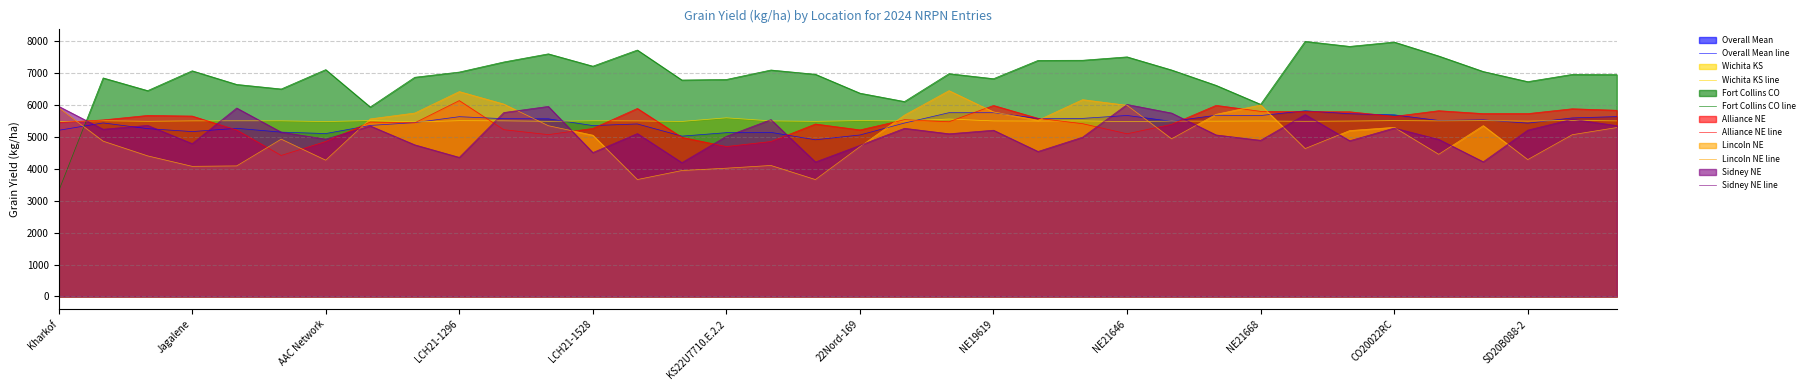

At AAC Network, list the series in order from smallest to largest.

Lincoln NE line, Alliance NE line, Sidney NE line, Overall Mean line, Wichita KS line, Fort Collins CO line